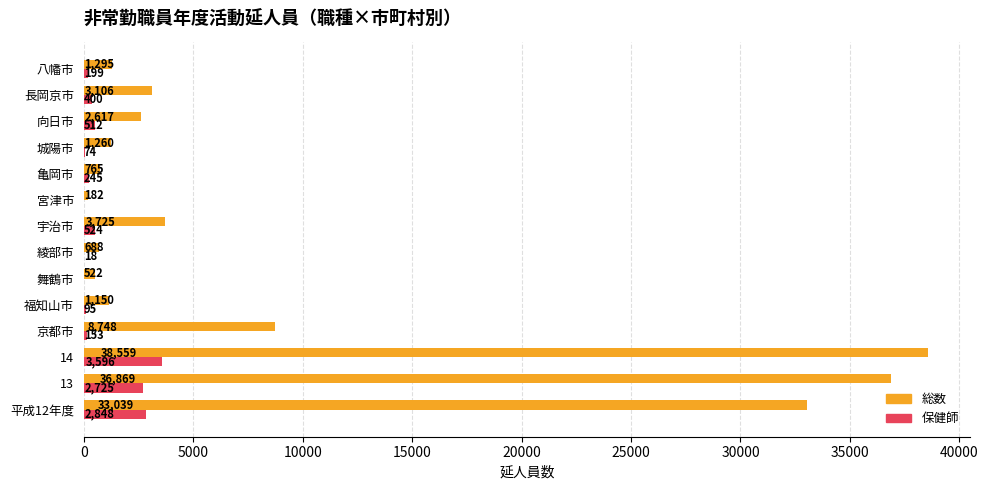

What is the sum of all 保健師 values?

11389